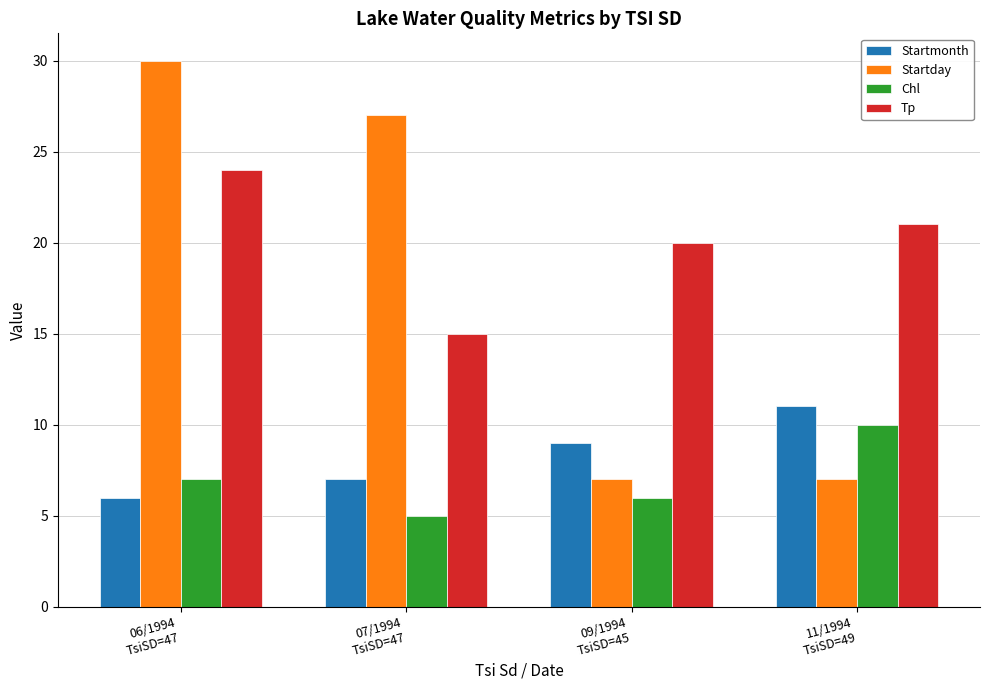

What is the label of the 3rd bar from the left?

09/1994
TsiSD=45